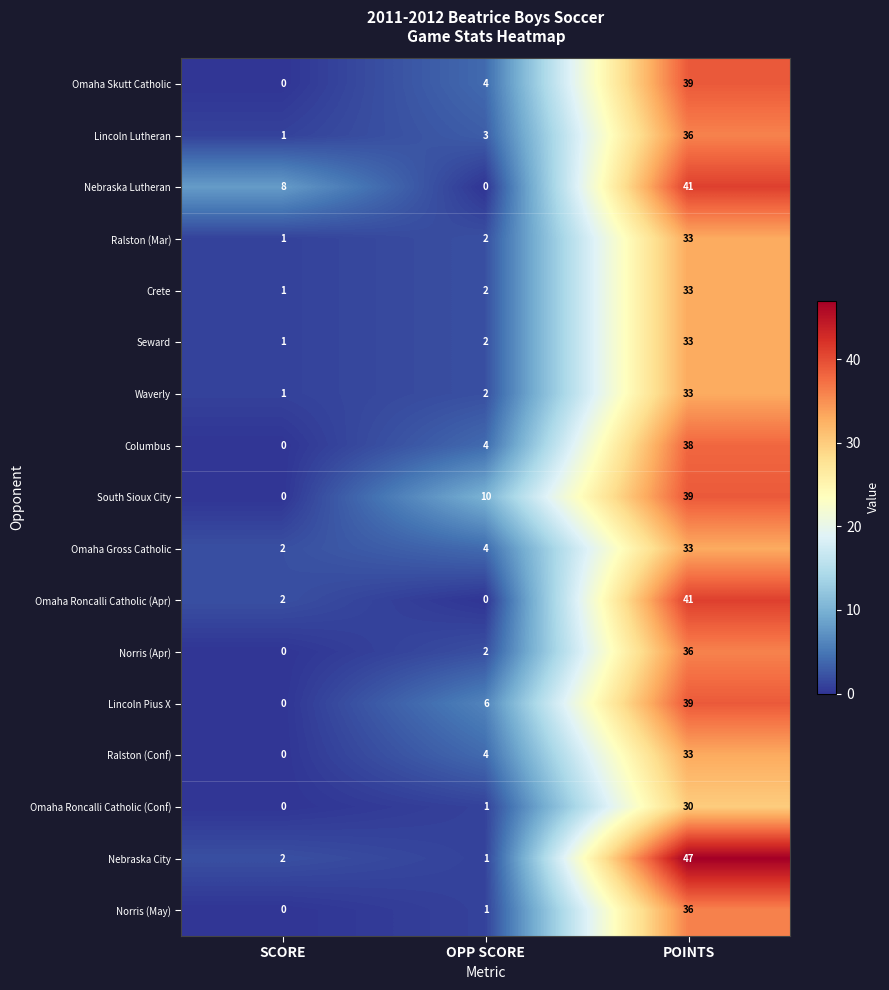

How many categories are shown in the chart?

3